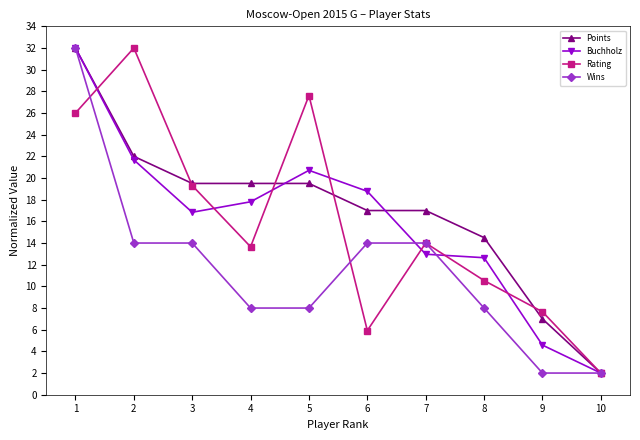

Reading right to left, list all the values displayed in this chart.

Points: 2.0	7.0	14.5	17.0	17.0	19.5	19.5	19.5	22.0	32.0
Buchholz: 2.0	4.6	12.6	13.0	18.8	20.7	17.8	16.8	21.7	32.0
Rating: 2.0	7.7	10.5	14.0	5.9	27.6	13.7	19.3	32.0	26.0
Wins: 2.0	2.0	8.0	14.0	14.0	8.0	8.0	14.0	14.0	32.0